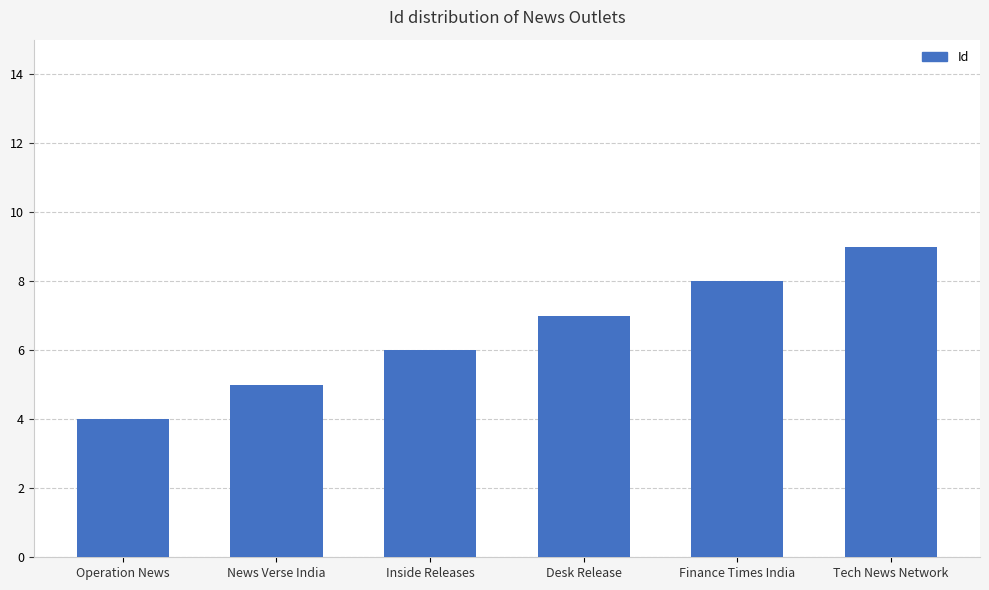

What is the difference between the maximum and second lowest values?

4